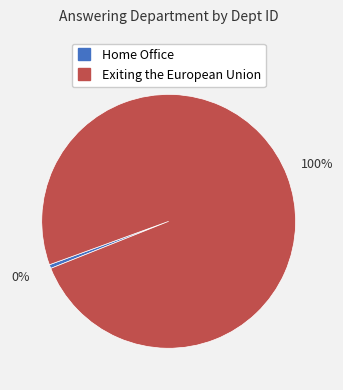

The Exiting the European Union slice represents 91% of the pie. True or false?

False